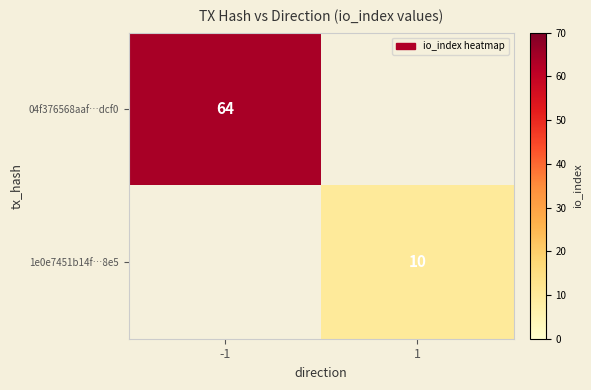

Is it true that 04f376568aaf…dcf0 equals 112 at -1?

False